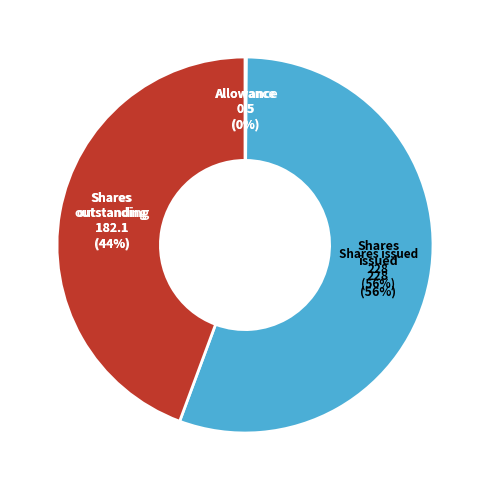

How many slices are in this pie chart?

3